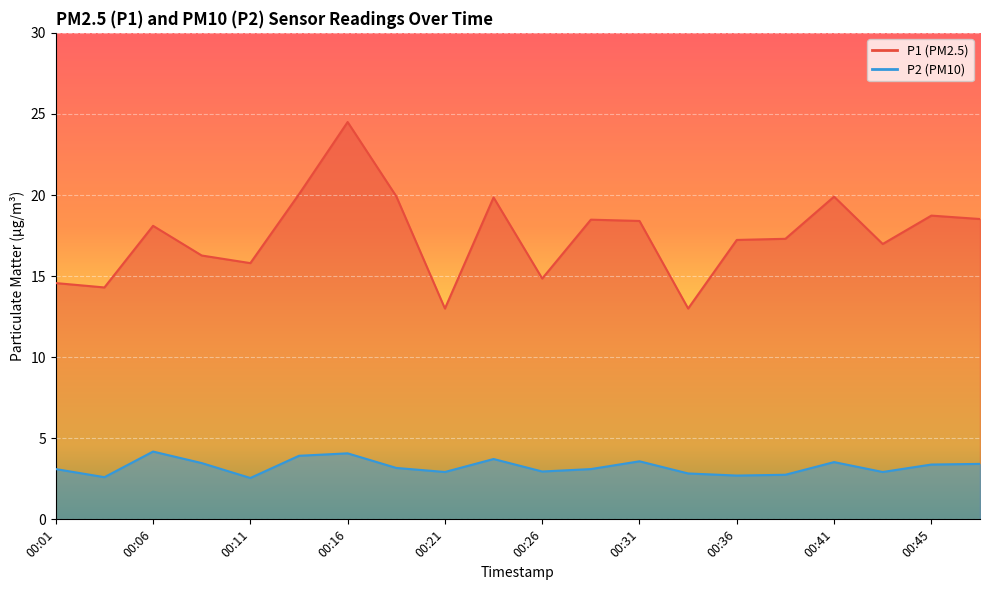

In P1, how many points are higher than both neighbors (excluding endpoints)?

6